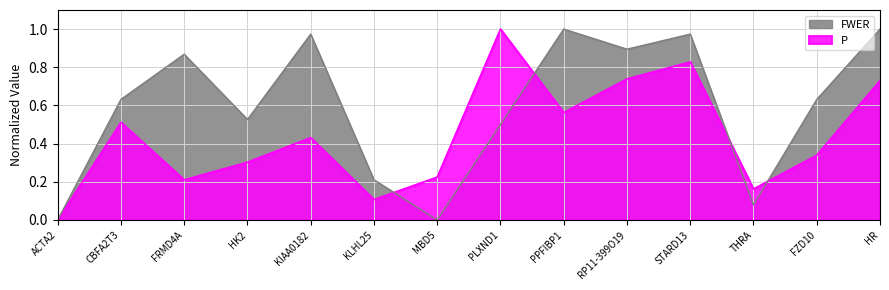

What is the sum of the P values at RP11-399O19 and KIAA0182?

1.2